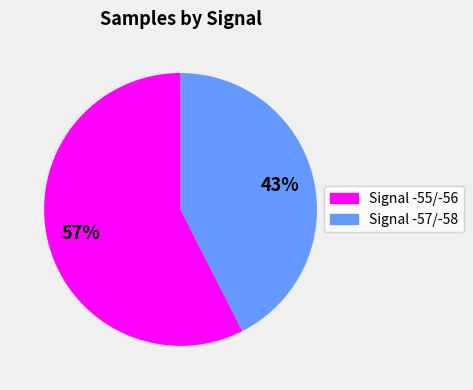

Between Signal -55/-56 and Signal -57/-58, which is larger?

Signal -55/-56